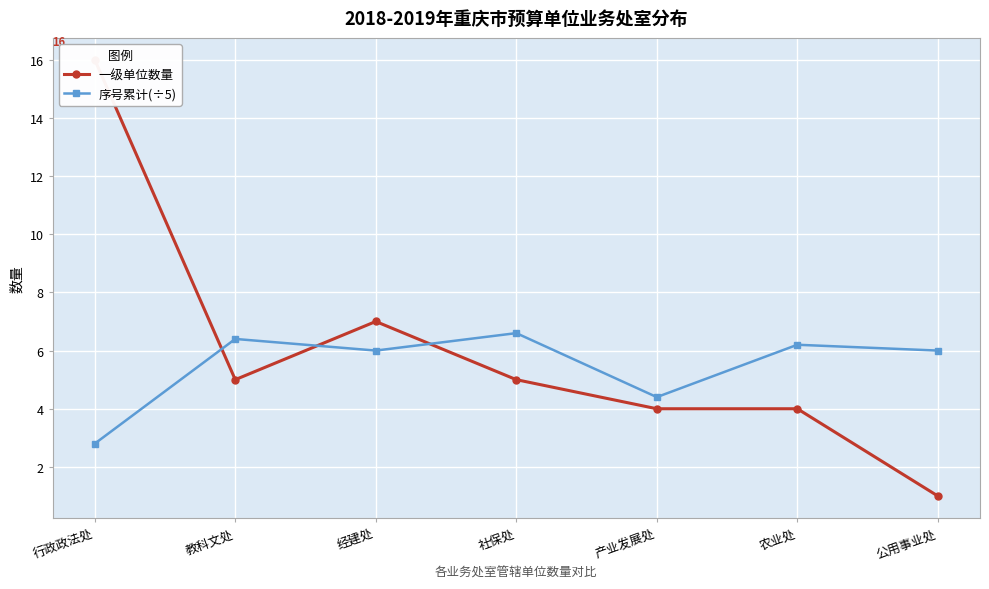

What is the spread (max minus min) of values at 行政政法处?

13.2